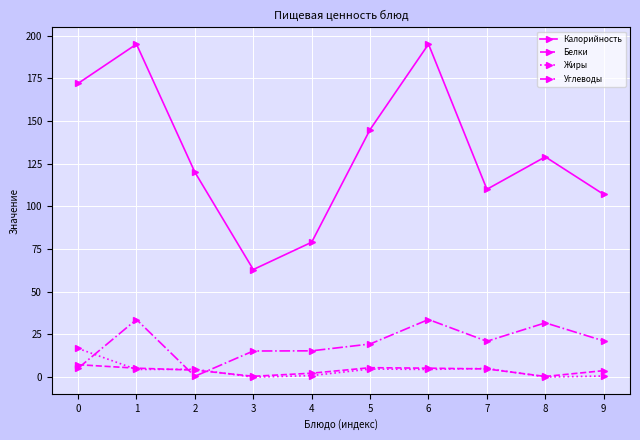

True or false: Белки has more than 0 interior local peaks.

True